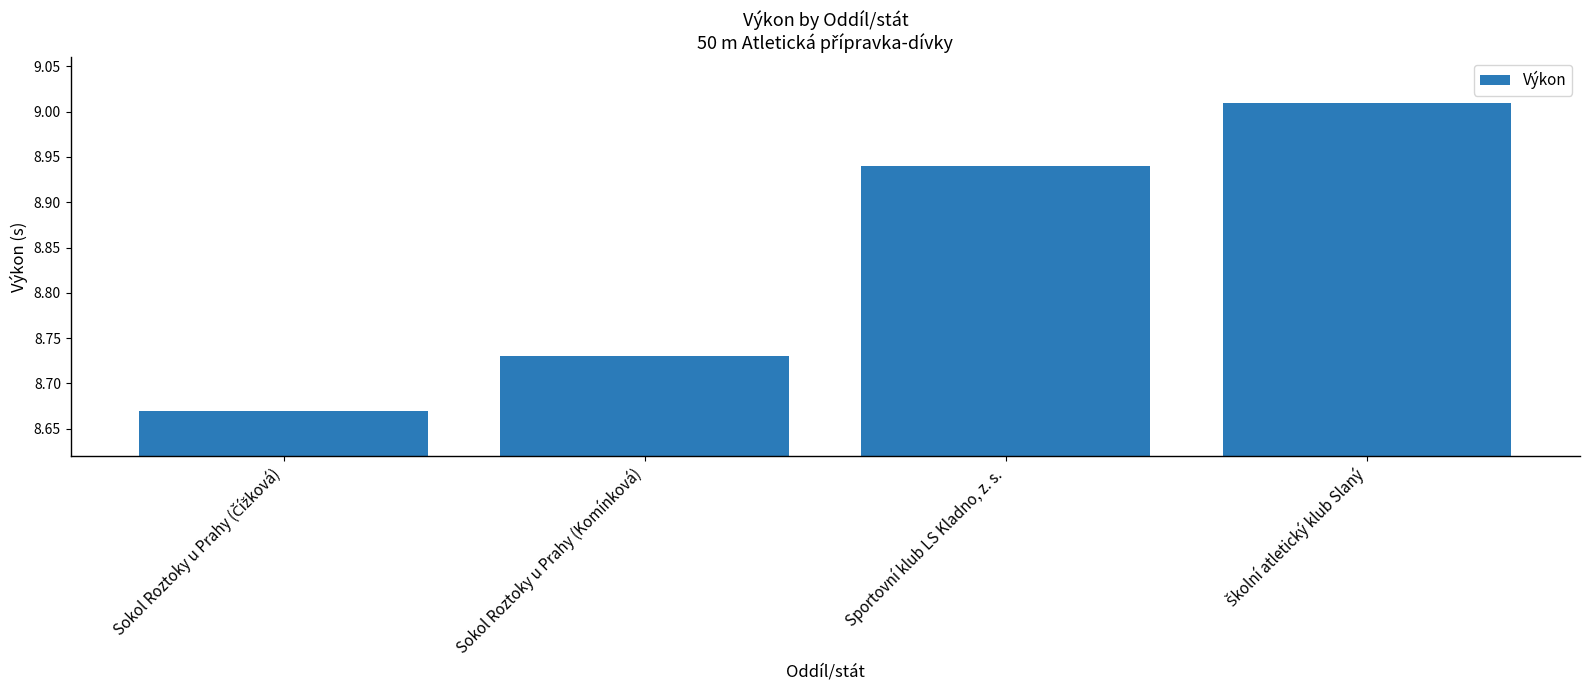

Are the bars grouped side by side (vs. stacked)?

No